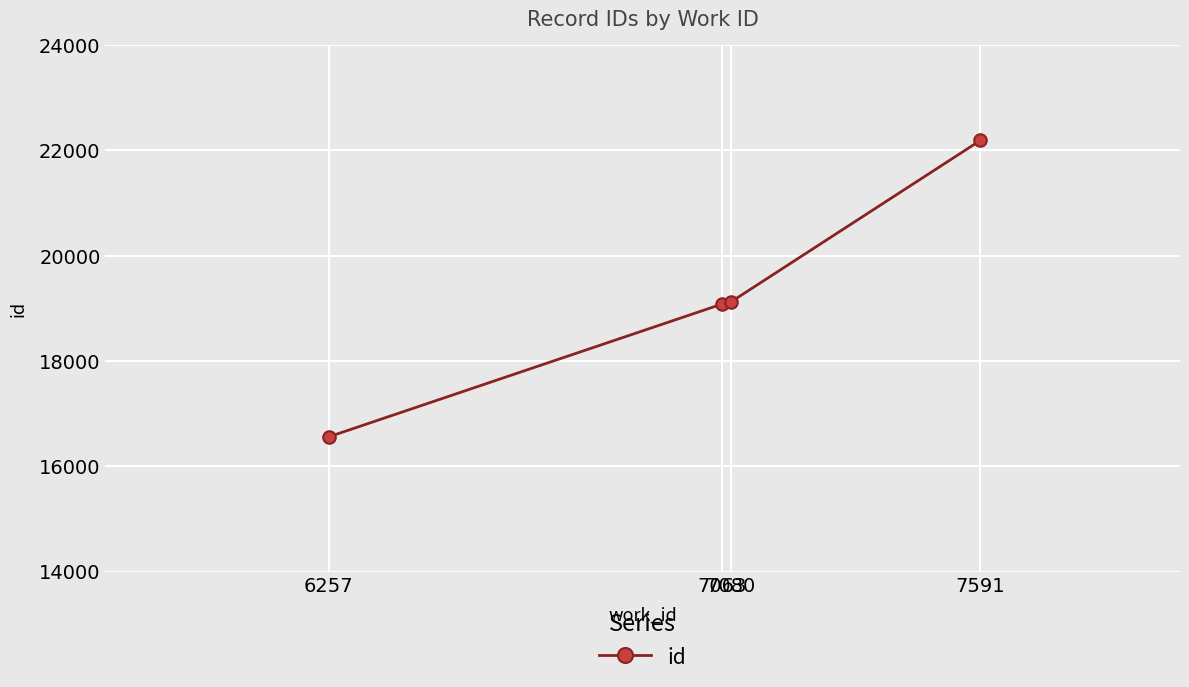

What is the value of the 3rd point from the left?

19120